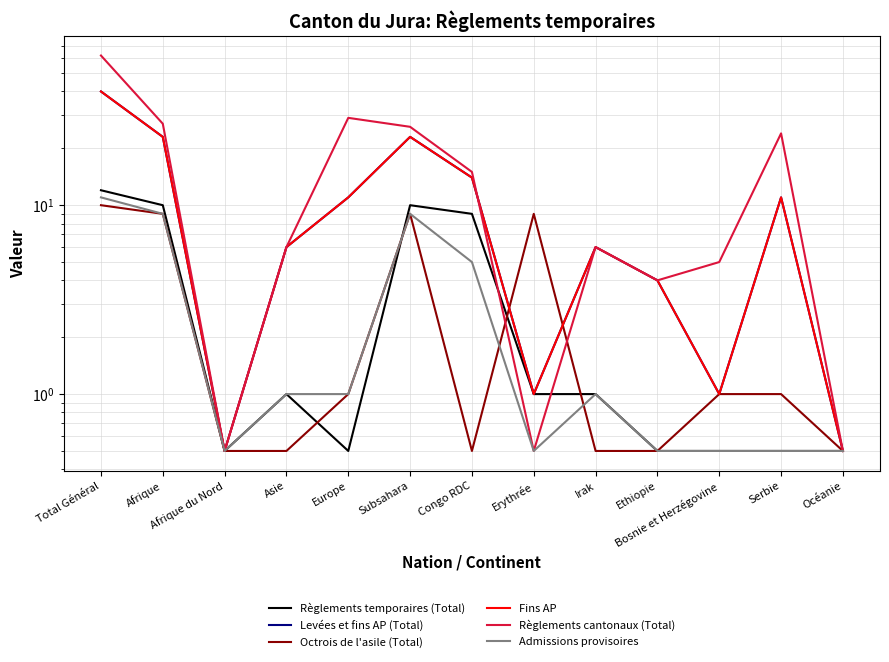

Which category has the lowest value across all series?

Afrique du Nord